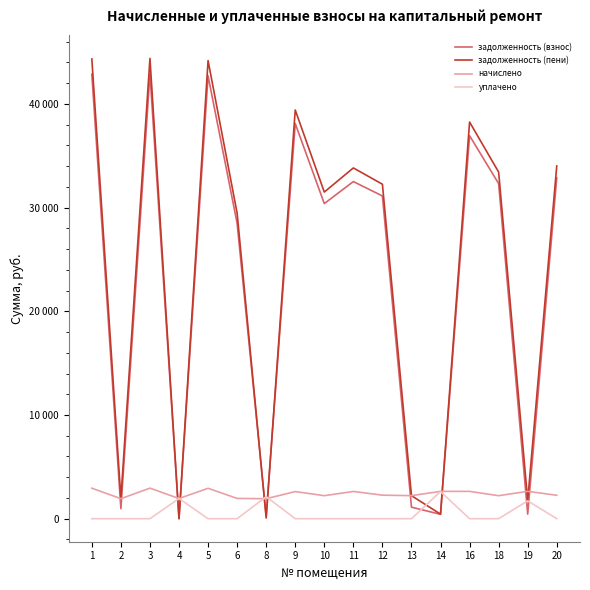

Is this an area chart (filled region under the line)?

No